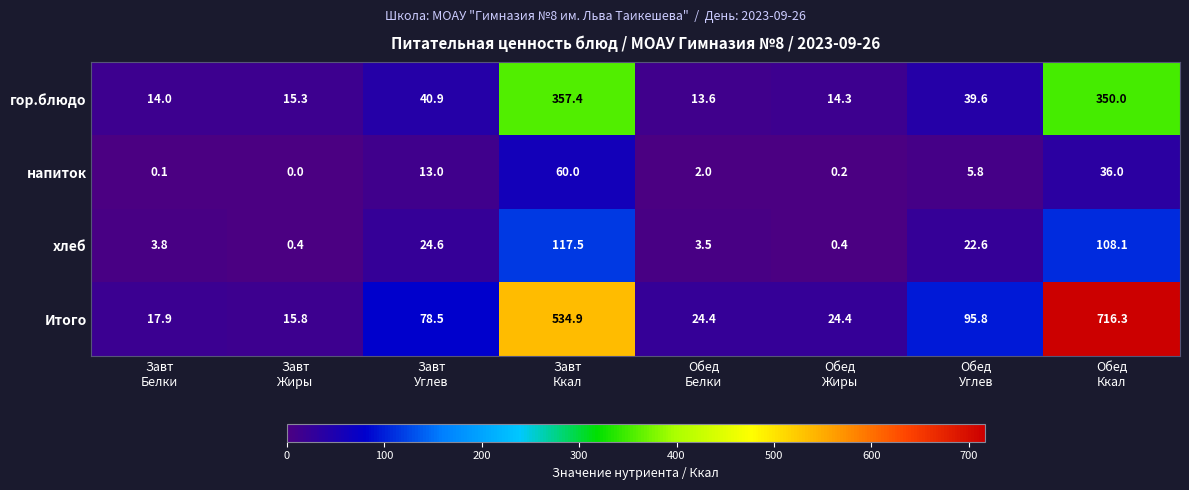

What is the average value of the гор.блюдо series?

105.6